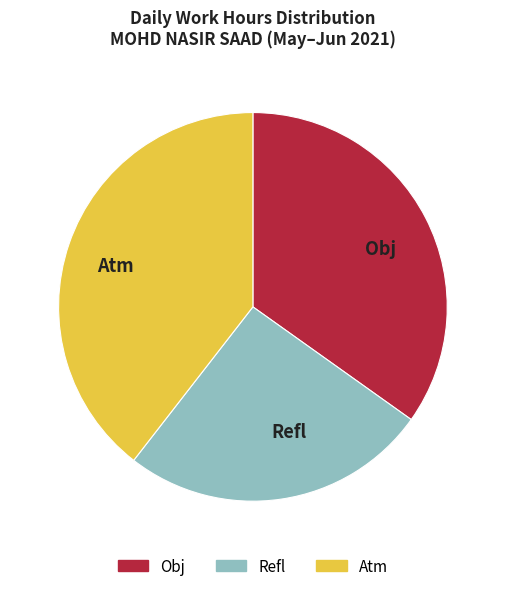

Rank the categories by value from lowest to highest.

Refl, Obj, Atm